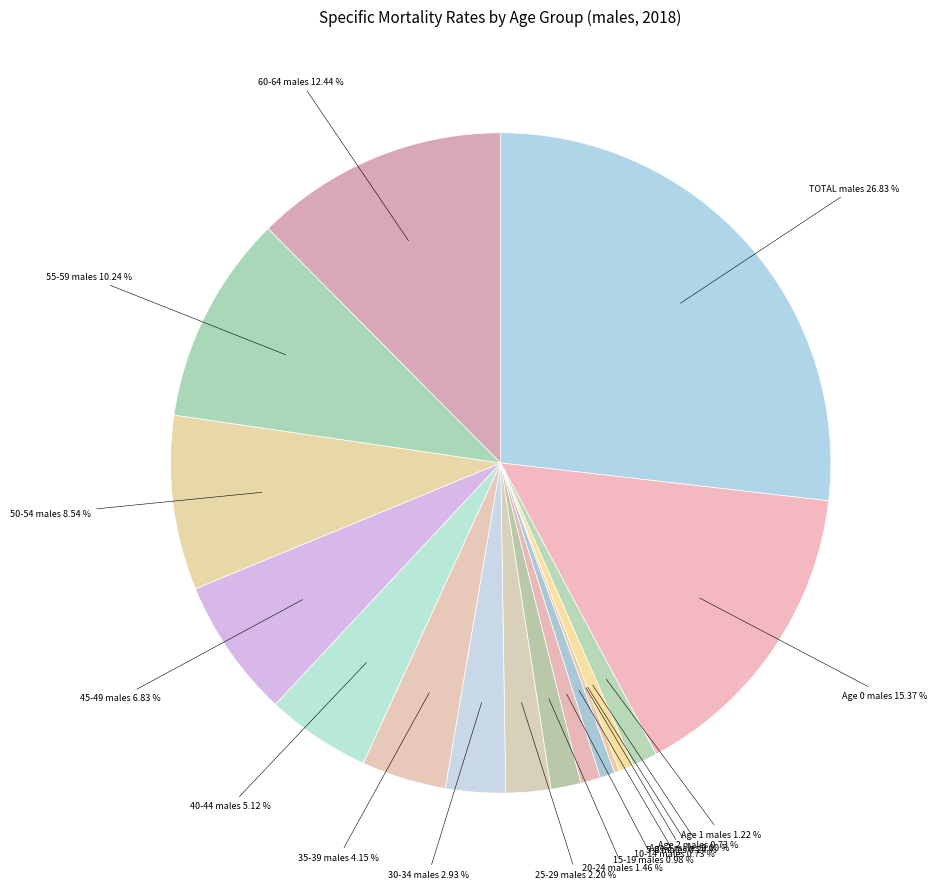

Which slice is the smallest?

Age 3 males